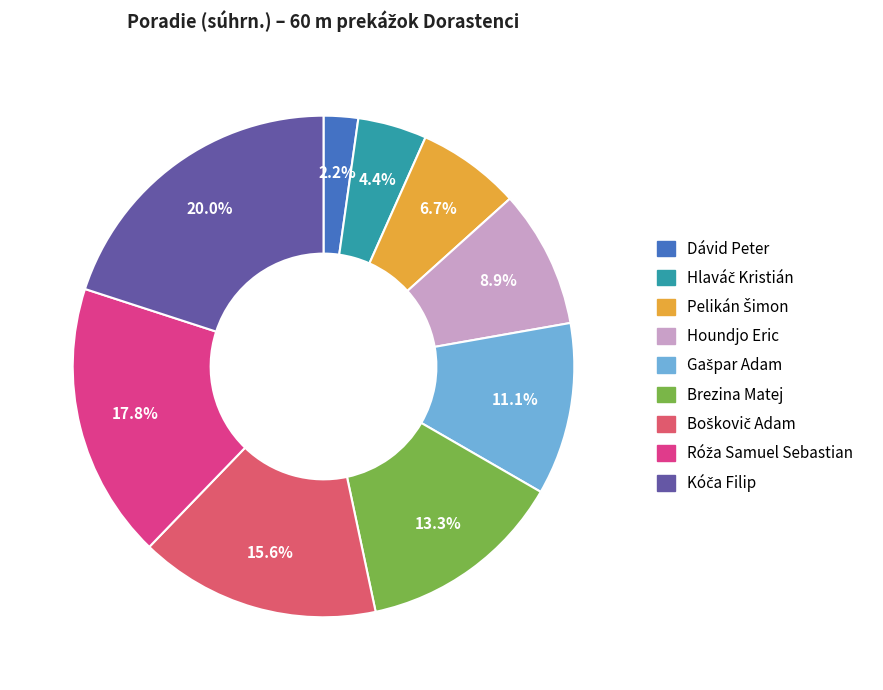

What portion of the pie excludes Brezina Matej?

86.7%